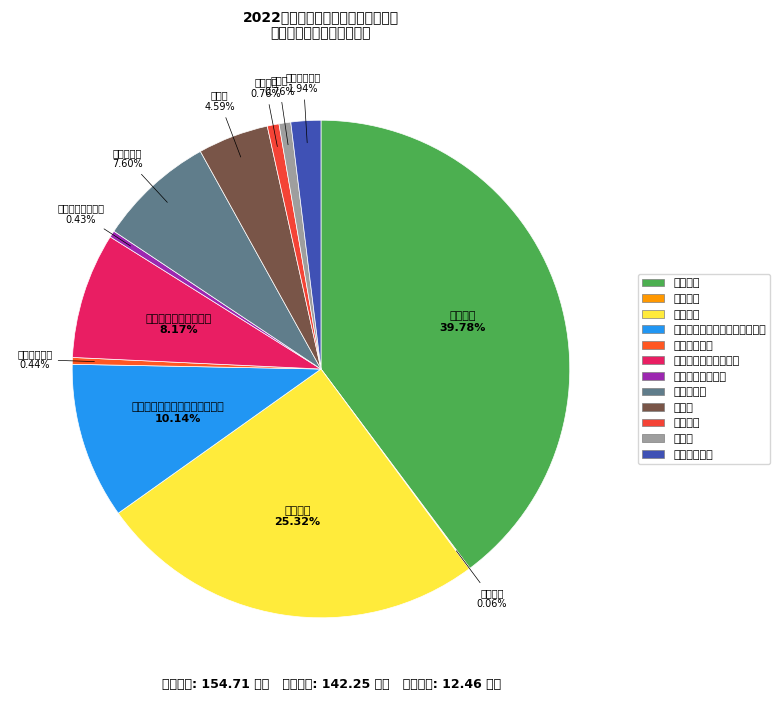

Is it true that 公务交通补贴 is 1% of the pie?

False